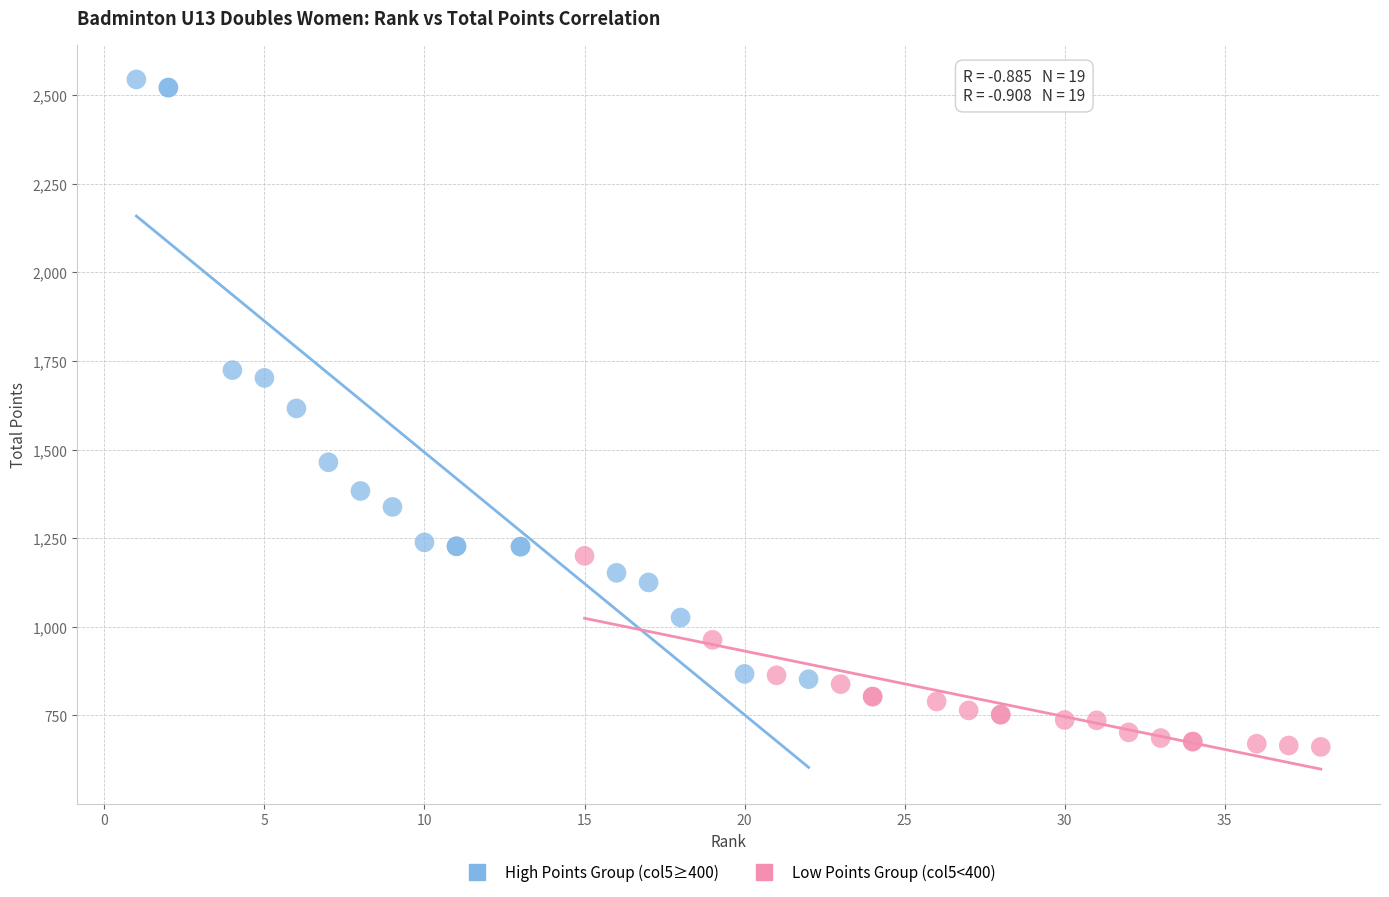

Which series contains the lowest Y value?

Low Points Group (col5<400)